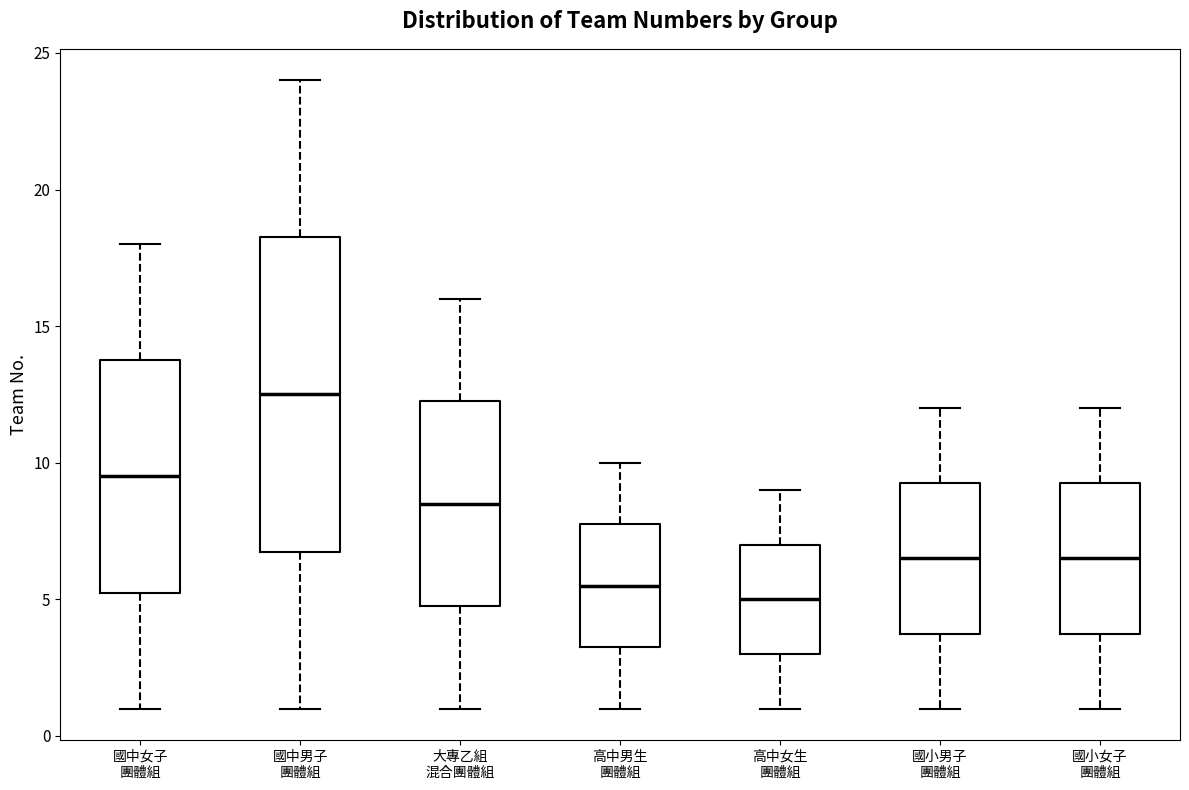

Reading left to right, transcribe this box plot: for each box, give where its median line is, the range the box spans, and where its two whiskers end, as read against the y-axis. The values are not printed on the chart, so give them approximately, as read against the axis.

國中女子 團體組: median 9.5, box 5.5 to 14.0, whiskers 1.0 to 18.0
國中男子 團體組: median 12.5, box 7.0 to 18.5, whiskers 1.0 to 24.0
大專乙組 混合團體組: median 8.5, box 5.0 to 12.5, whiskers 1.0 to 16.0
高中男生 團體組: median 5.5, box 3.5 to 8.0, whiskers 1.0 to 10.0
高中女生 團體組: median 5.0, box 3.0 to 7.0, whiskers 1.0 to 9.0
國小男子 團體組: median 6.5, box 4.0 to 9.5, whiskers 1.0 to 12.0
國小女子 團體組: median 6.5, box 4.0 to 9.5, whiskers 1.0 to 12.0